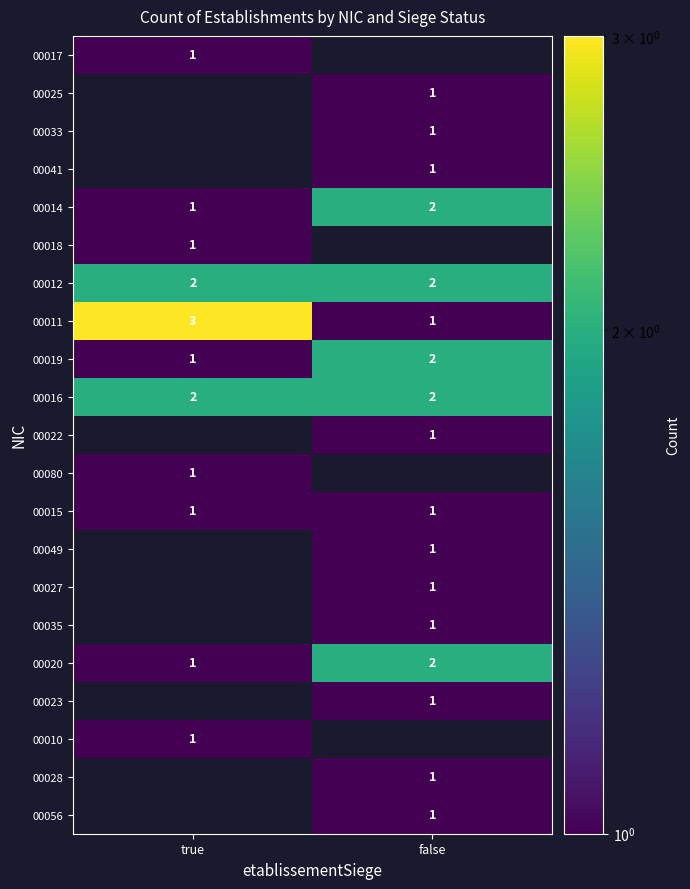

The 00049 series shows 1 at false. True or false?

True